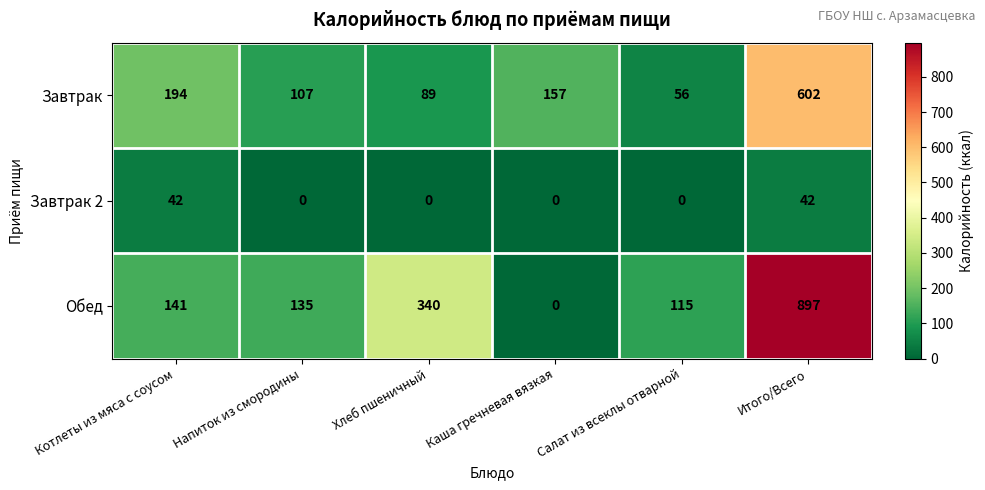

What is the difference between the Завтрак values at Напиток из смородины and Итого/Всего?

495